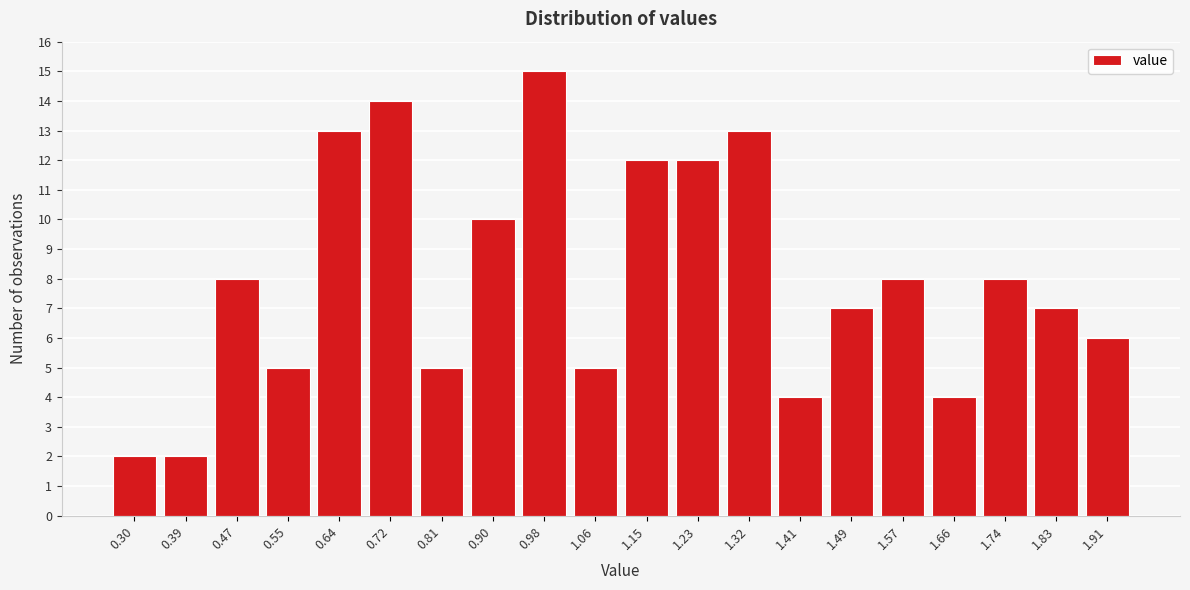

Reading left to right, what are all the values shown in this chart?

2	2	8	5	13	14	5	10	15	5	12	12	13	4	7	8	4	8	7	6